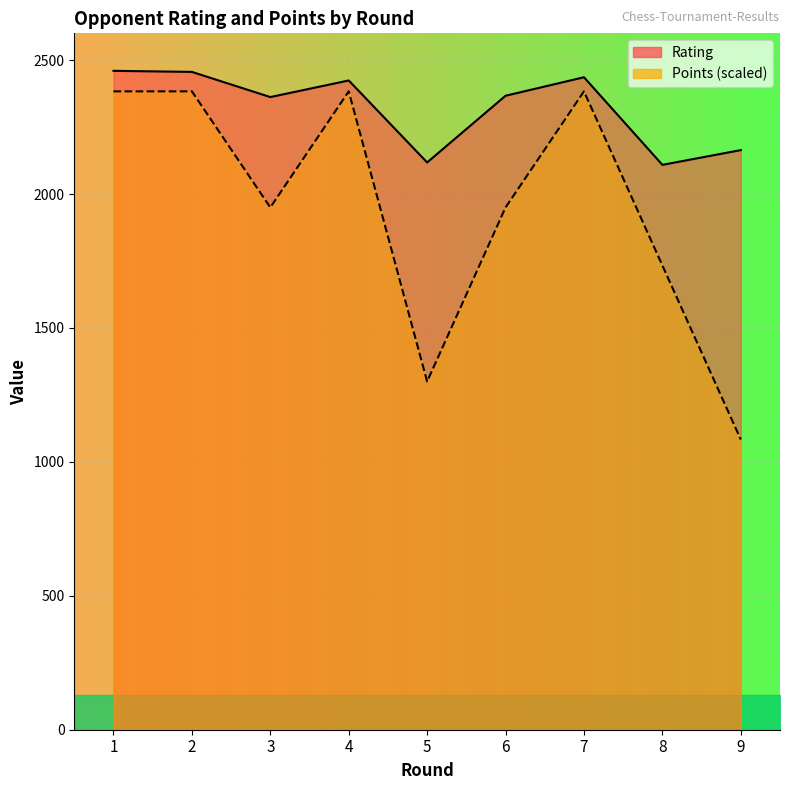

What is the smallest value displayed?

1083.3